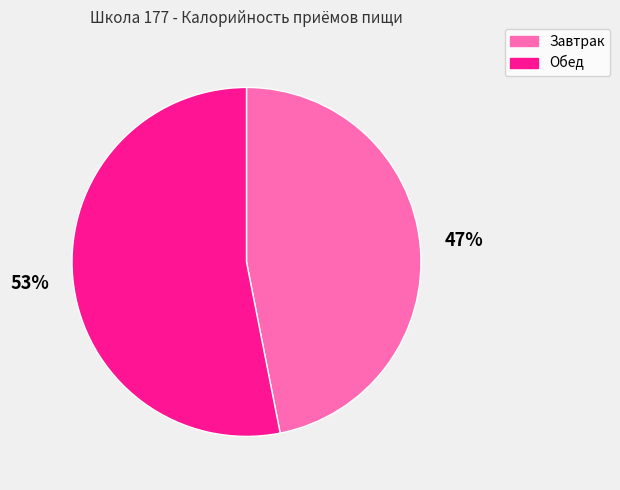

What is the majority slice?

Обед